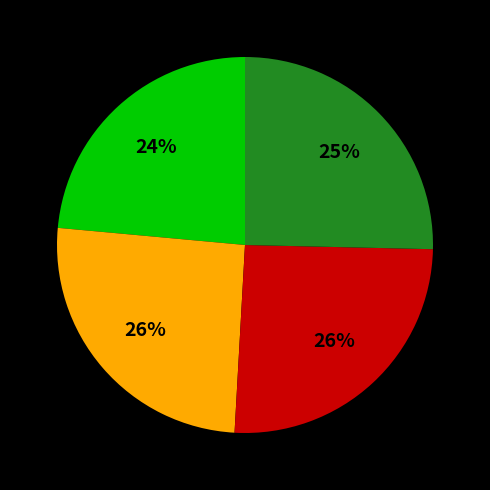

Does any single category account for the majority?

No